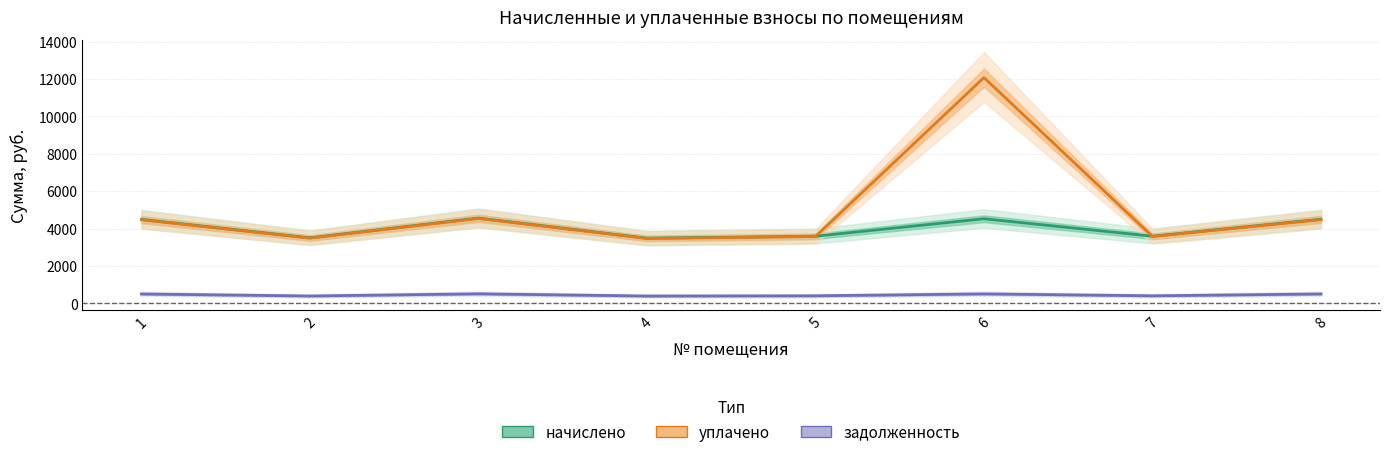

How many data points in начислено are above 4485?

4